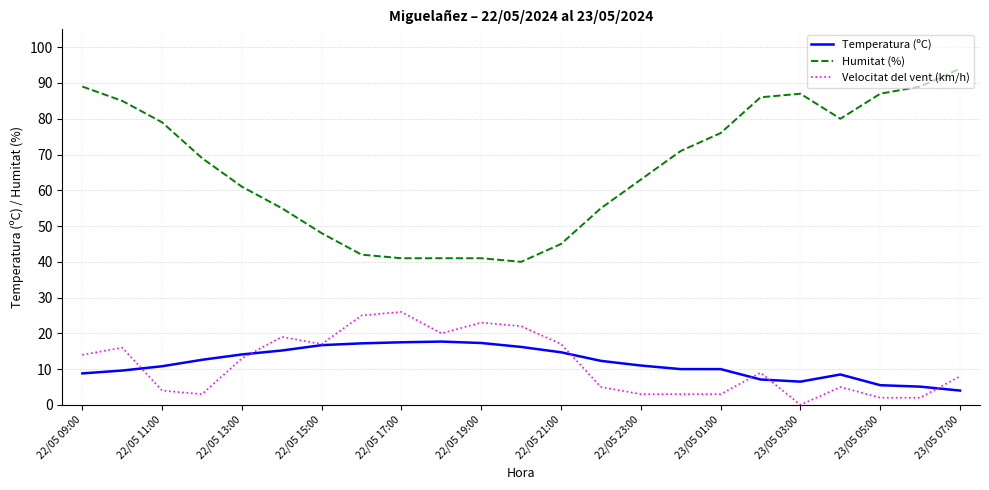

List the series in order of their peak value, lowest first.

Temperatura (ºC), Velocitat del vent (km/h), Humitat (%)